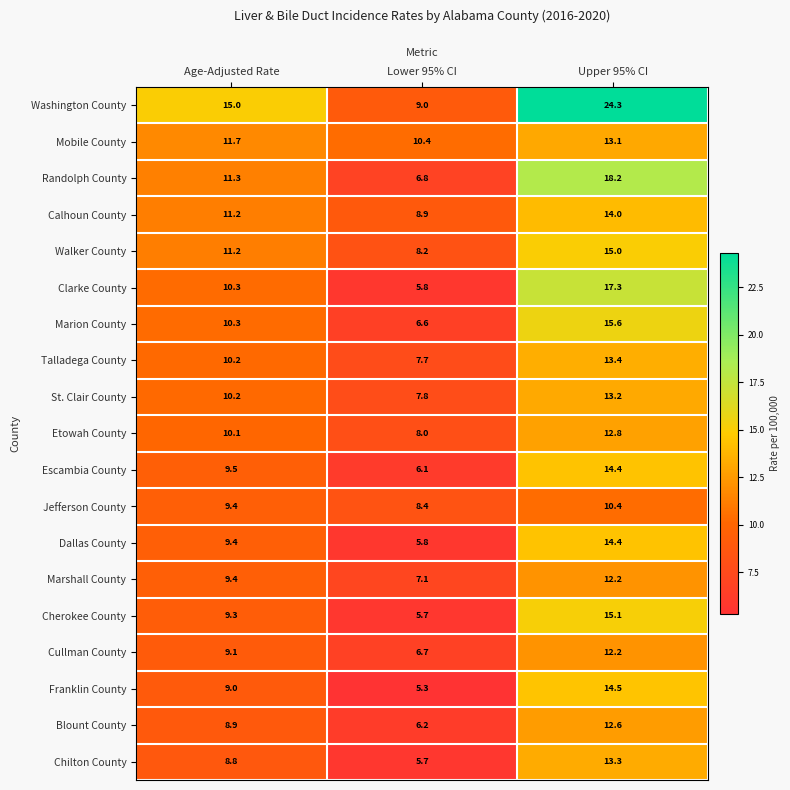

How many data points in Franklin County are less than 9?

1